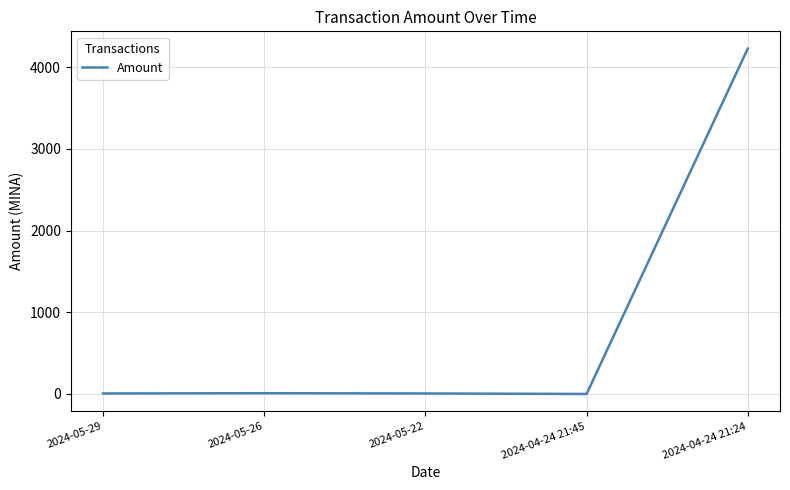

True or false: there are more than 1 points higher than both neighbors.

False